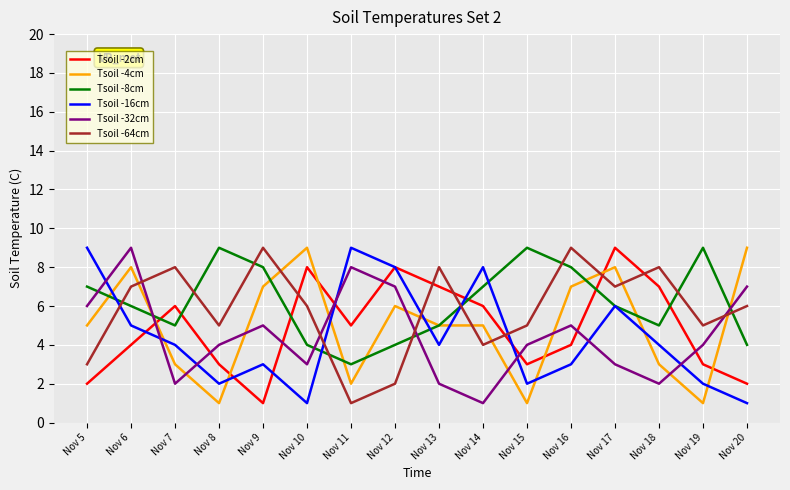

What is the spread (max minus min) of values at Nov 19?

8